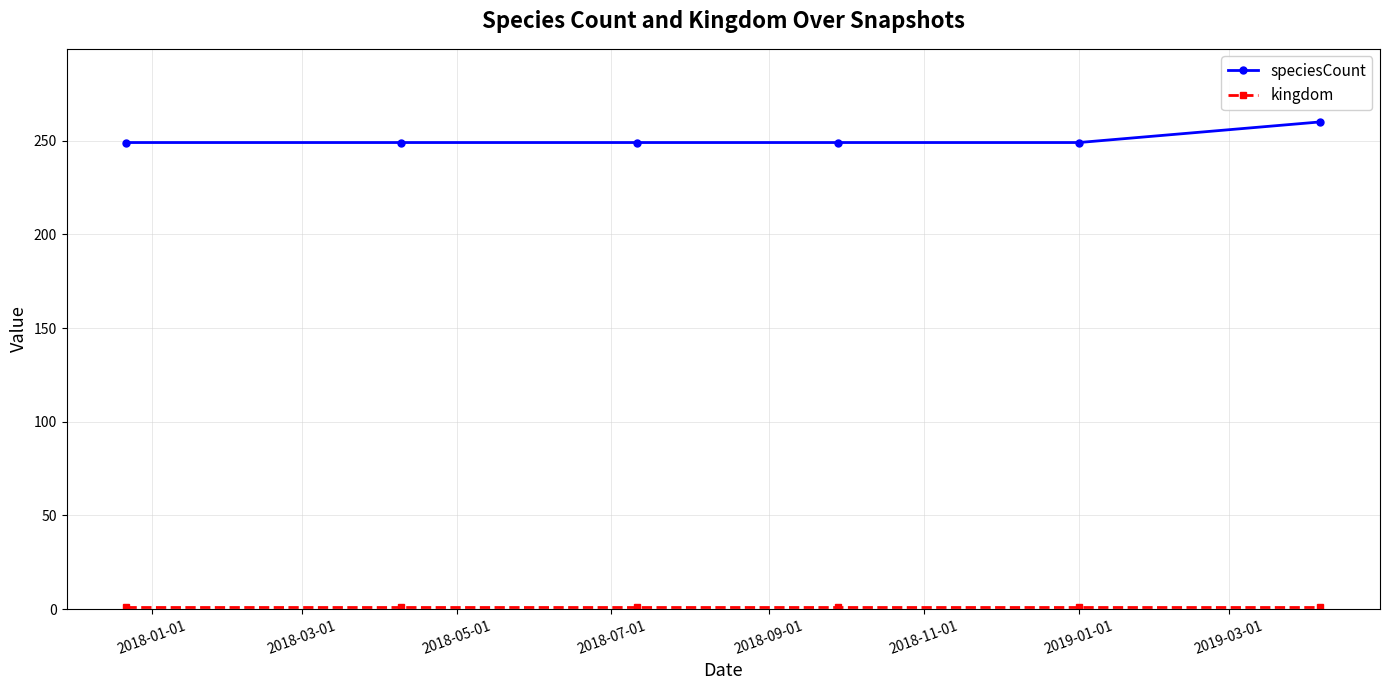

True or false: speciesCount has more than 2 interior local peaks.

False